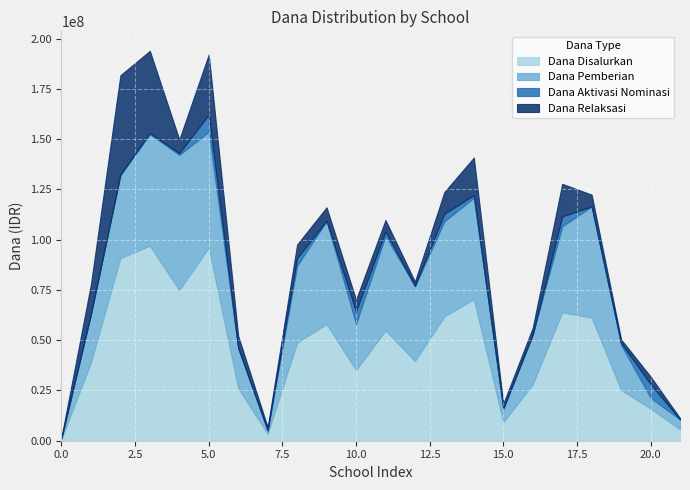

How many lines are shown in the chart?

4